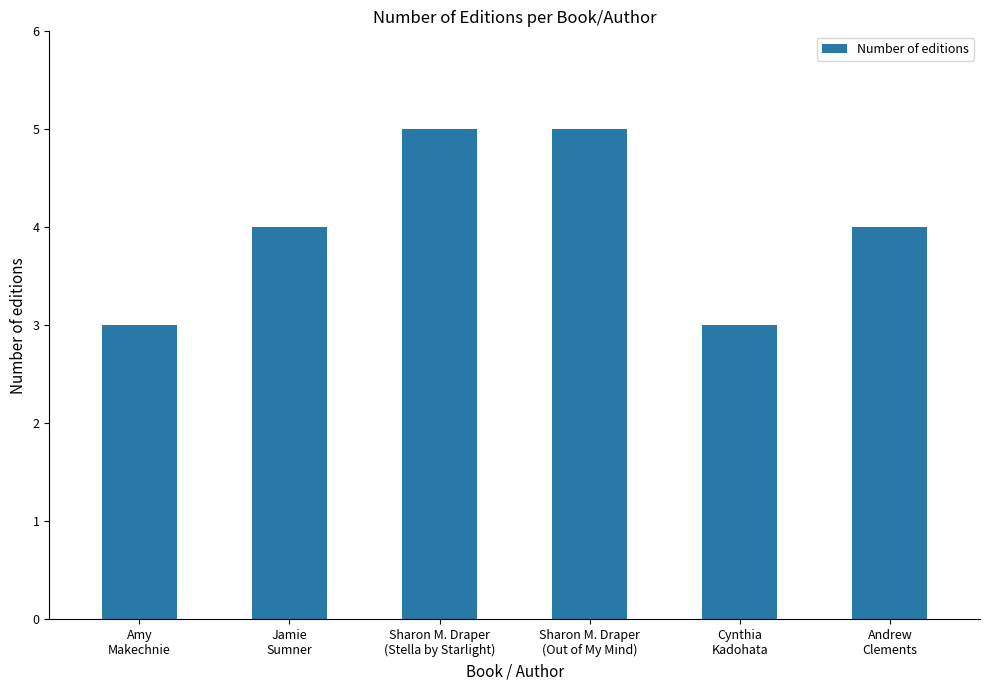

What is the value of the 3rd bar from the left?

5